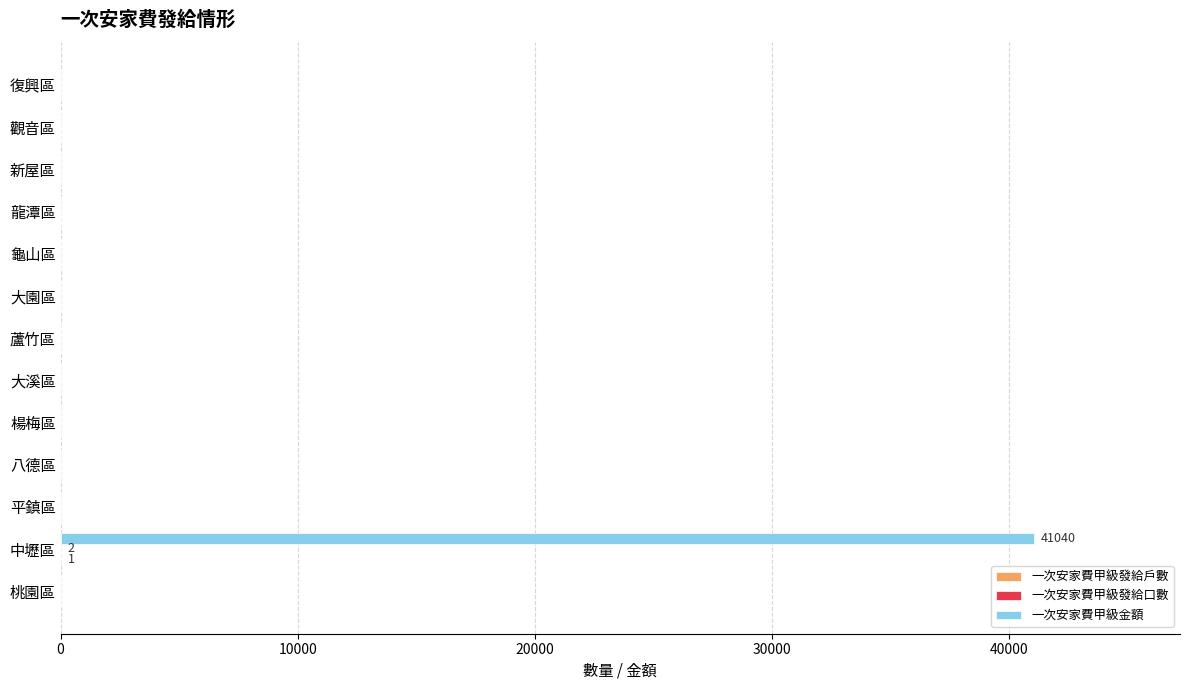

At which category is the sum across all series the highest?

中壢區